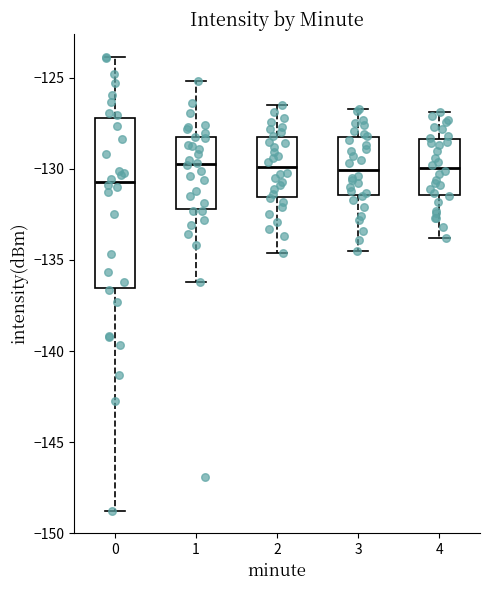

Where does the median line of the box at x = 3 sit on the y-axis? The values are not printed on the chart, so give them approximately, as read against the axis.

-130.0